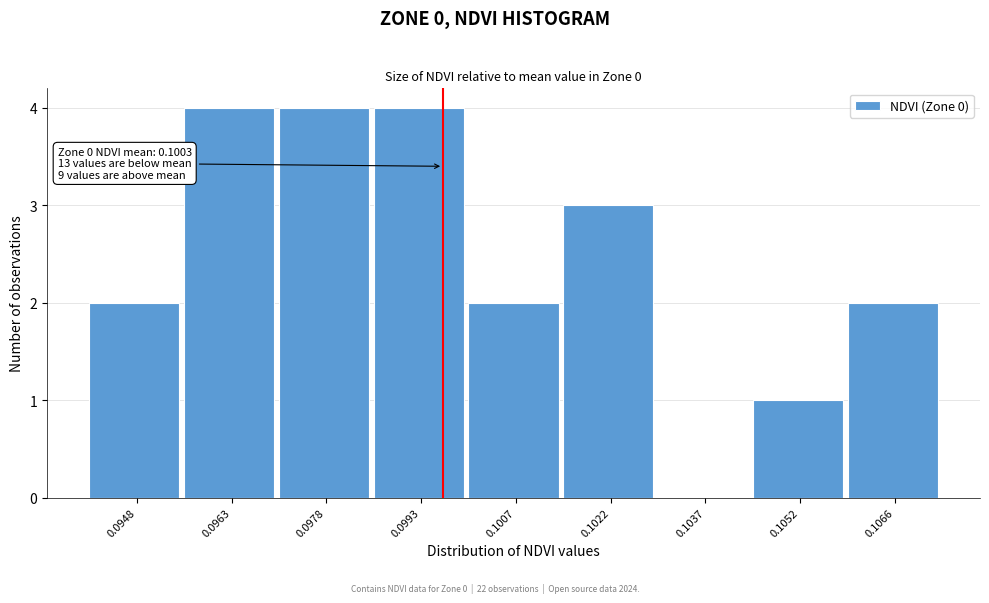

Reading left to right, extract all data points from this chart.

0.0948=2	0.0963=4	0.0978=4	0.0993=4	0.1007=2	0.1022=3	0.1037=0	0.1052=1	0.1066=2